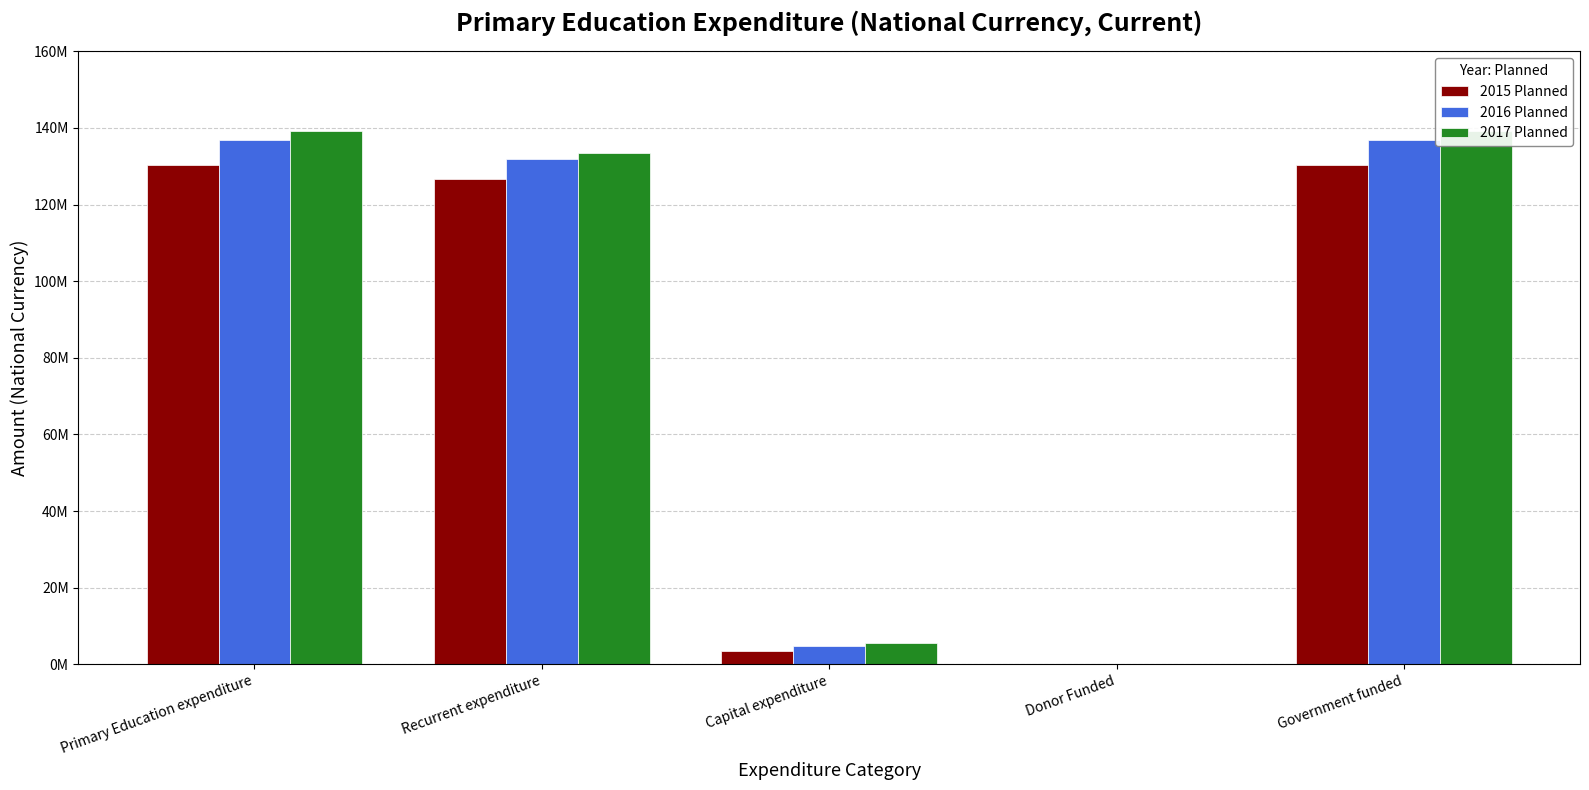

At which label does 2016 Planned first exceed 131976953?

Primary Education expenditure